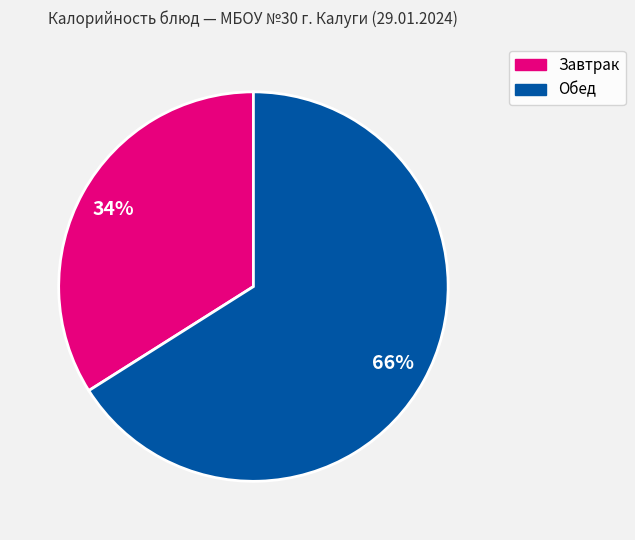

Is there any slice that represents more than half of the pie?

Yes